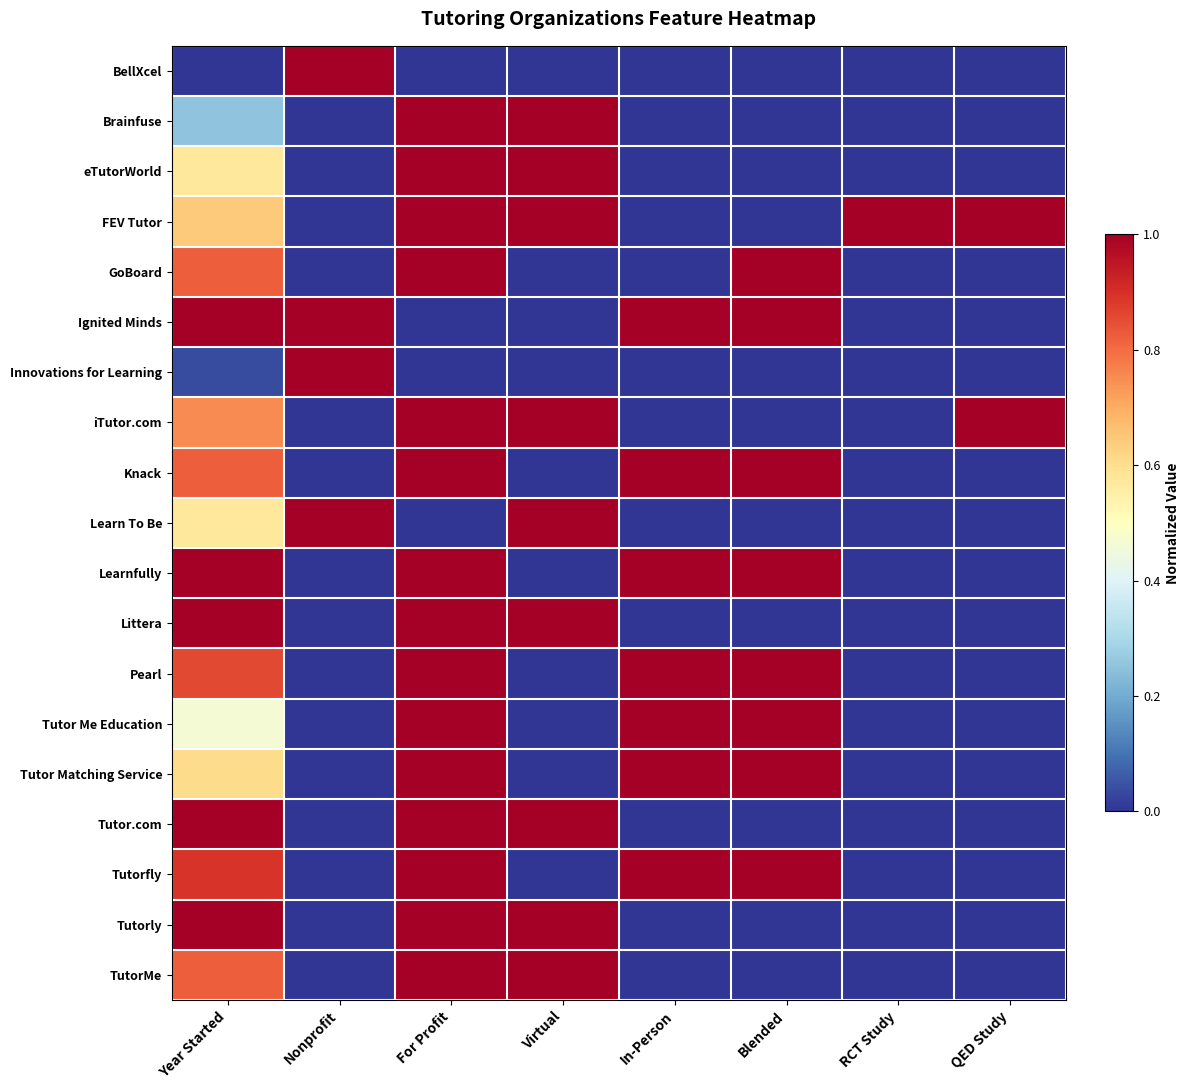

Reading right to left, list all the values displayed in this chart.

BellXcel: QED Study=0.0	RCT Study=0.0	Blended=0.0	In-Person=0.0	Virtual=0.0	For Profit=0.0	Nonprofit=1.0	Year Started=0.0
Brainfuse: QED Study=0.0	RCT Study=0.0	Blended=0.0	In-Person=0.0	Virtual=1.0	For Profit=1.0	Nonprofit=0.0	Year Started=0.2
eTutorWorld: QED Study=0.0	RCT Study=0.0	Blended=0.0	In-Person=0.0	Virtual=1.0	For Profit=1.0	Nonprofit=0.0	Year Started=0.6
FEV Tutor: QED Study=1.0	RCT Study=1.0	Blended=0.0	In-Person=0.0	Virtual=1.0	For Profit=1.0	Nonprofit=0.0	Year Started=0.6
GoBoard: QED Study=0.0	RCT Study=0.0	Blended=1.0	In-Person=0.0	Virtual=0.0	For Profit=1.0	Nonprofit=0.0	Year Started=0.8
Ignited Minds: QED Study=0.0	RCT Study=0.0	Blended=1.0	In-Person=1.0	Virtual=0.0	For Profit=0.0	Nonprofit=1.0	Year Started=1.0
Innovations for Learning: QED Study=0.0	RCT Study=0.0	Blended=0.0	In-Person=0.0	Virtual=0.0	For Profit=0.0	Nonprofit=1.0	Year Started=0.0
iTutor.com: QED Study=1.0	RCT Study=0.0	Blended=0.0	In-Person=0.0	Virtual=1.0	For Profit=1.0	Nonprofit=0.0	Year Started=0.8
Knack: QED Study=0.0	RCT Study=0.0	Blended=1.0	In-Person=1.0	Virtual=0.0	For Profit=1.0	Nonprofit=0.0	Year Started=0.8
Learn To Be: QED Study=0.0	RCT Study=0.0	Blended=0.0	In-Person=0.0	Virtual=1.0	For Profit=0.0	Nonprofit=1.0	Year Started=0.6
Learnfully: QED Study=0.0	RCT Study=0.0	Blended=1.0	In-Person=1.0	Virtual=0.0	For Profit=1.0	Nonprofit=0.0	Year Started=1.0
Littera: QED Study=0.0	RCT Study=0.0	Blended=0.0	In-Person=0.0	Virtual=1.0	For Profit=1.0	Nonprofit=0.0	Year Started=1.0
Pearl: QED Study=0.0	RCT Study=0.0	Blended=1.0	In-Person=1.0	Virtual=0.0	For Profit=1.0	Nonprofit=0.0	Year Started=0.9
Tutor Me Education: QED Study=0.0	RCT Study=0.0	Blended=1.0	In-Person=1.0	Virtual=0.0	For Profit=1.0	Nonprofit=0.0	Year Started=0.5
Tutor Matching Service: QED Study=0.0	RCT Study=0.0	Blended=1.0	In-Person=1.0	Virtual=0.0	For Profit=1.0	Nonprofit=0.0	Year Started=0.6
Tutor.com: QED Study=0.0	RCT Study=0.0	Blended=0.0	In-Person=0.0	Virtual=1.0	For Profit=1.0	Nonprofit=0.0	Year Started=1.0
Tutorfly: QED Study=0.0	RCT Study=0.0	Blended=1.0	In-Person=1.0	Virtual=0.0	For Profit=1.0	Nonprofit=0.0	Year Started=0.9
Tutorly: QED Study=0.0	RCT Study=0.0	Blended=0.0	In-Person=0.0	Virtual=1.0	For Profit=1.0	Nonprofit=0.0	Year Started=1.0
TutorMe: QED Study=0.0	RCT Study=0.0	Blended=0.0	In-Person=0.0	Virtual=1.0	For Profit=1.0	Nonprofit=0.0	Year Started=0.8